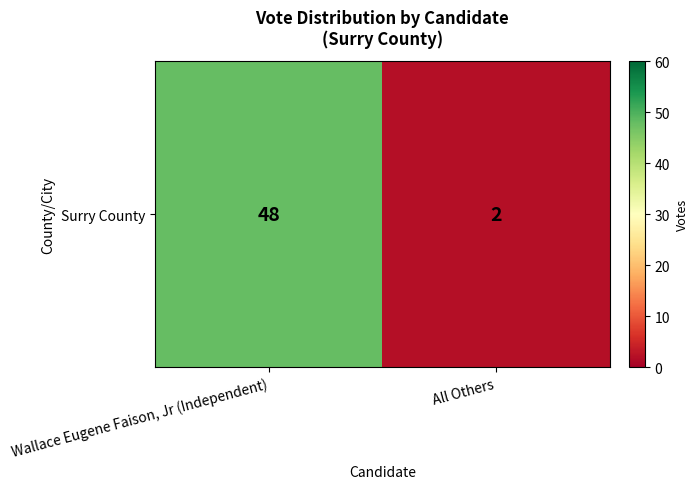

Is it true that the value at Wallace Eugene Faison, Jr (Independent) is 48?

True